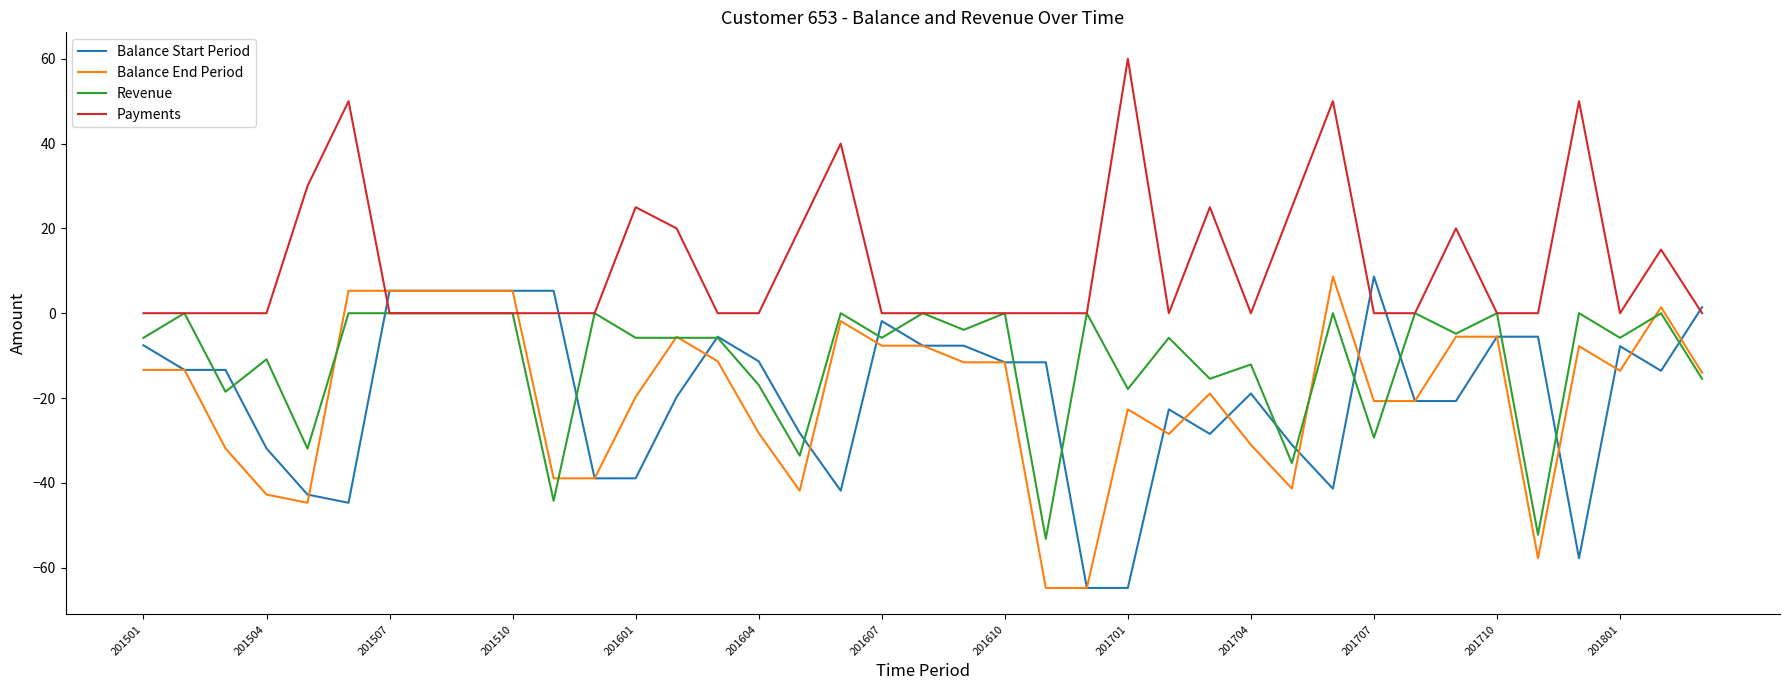

How many intersections are there between Payments and Balance End Period?

2